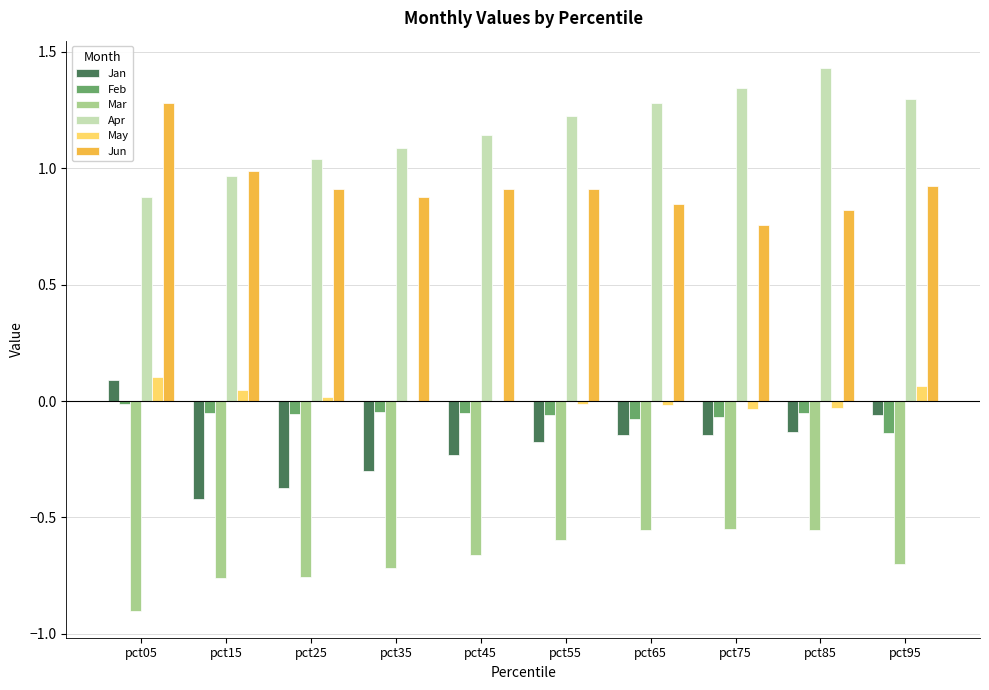

Is the value of May at pct85 greater than the value of Jan at pct35?

Yes